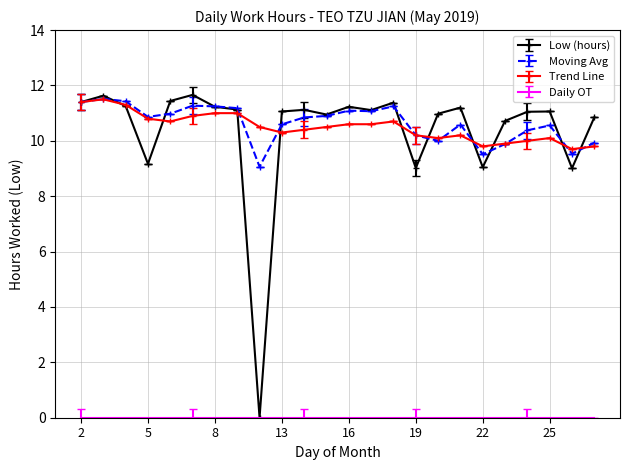

Which series has the widest spread of values?

Low (hours)